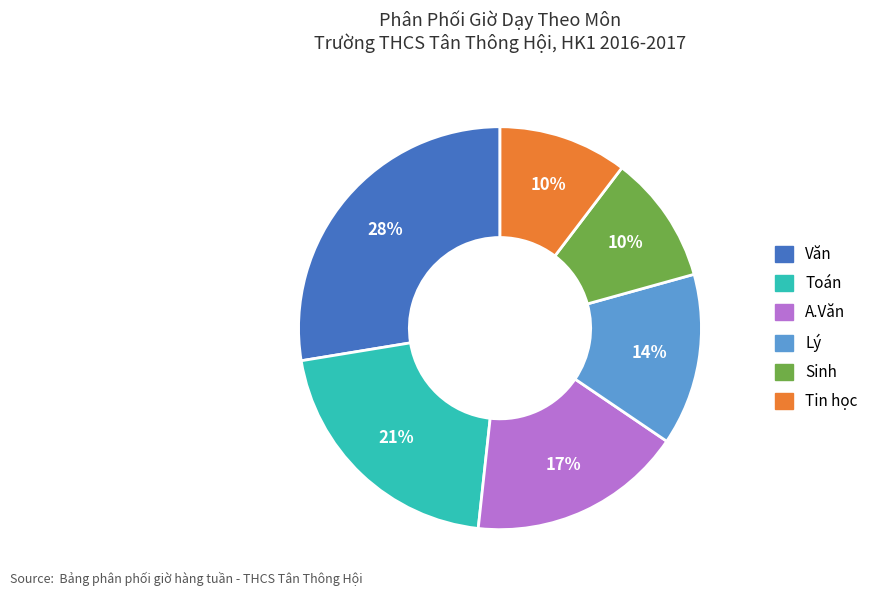

Does any single category account for the majority?

No